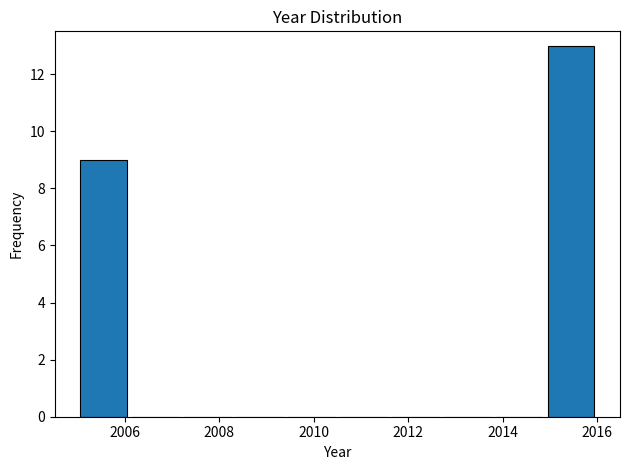

Which range on the x-axis has the tallest bar?

2014.9 to 2016.0